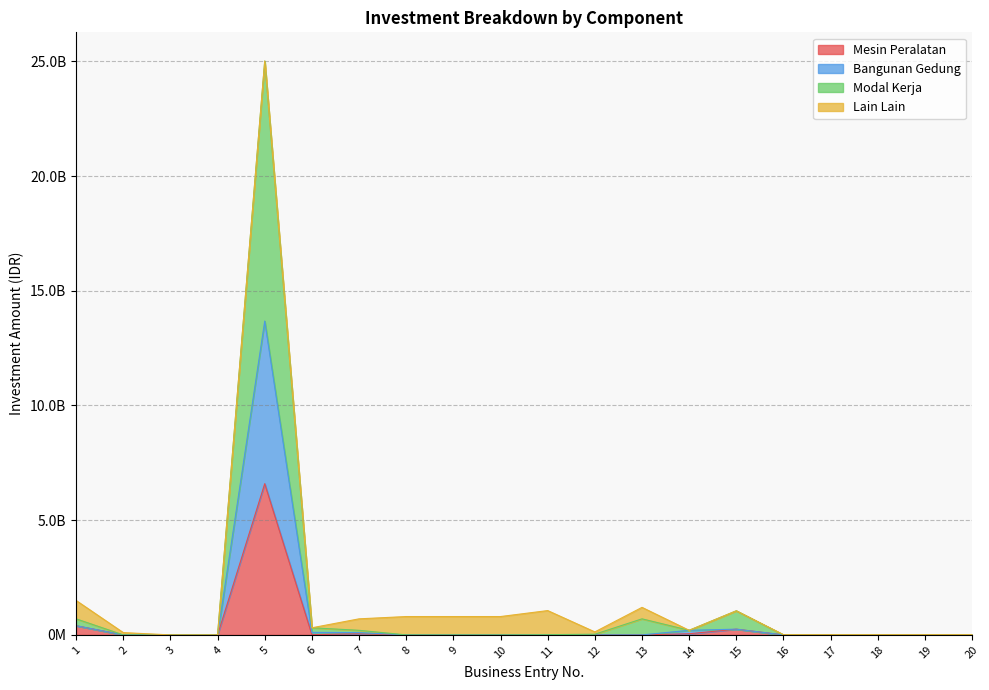

Read the Mesin Peralatan value at 1.

400000000